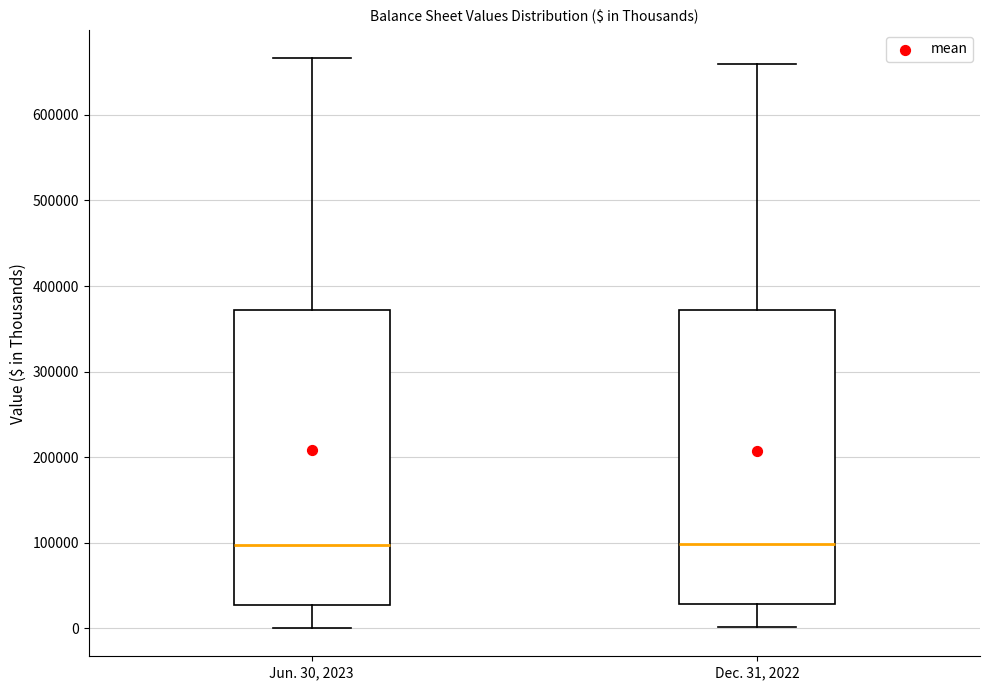

Reading left to right, read every box against the y-axis: the position of its median line, the range the box covers, and the ends of its whiskers. The values are not printed on the chart, so give them approximately, as read against the axis.

Jun. 30, 2023: median 100000, box 30000 to 370000, whiskers 0 to 670000
Dec. 31, 2022: median 100000, box 30000 to 370000, whiskers 0 to 660000